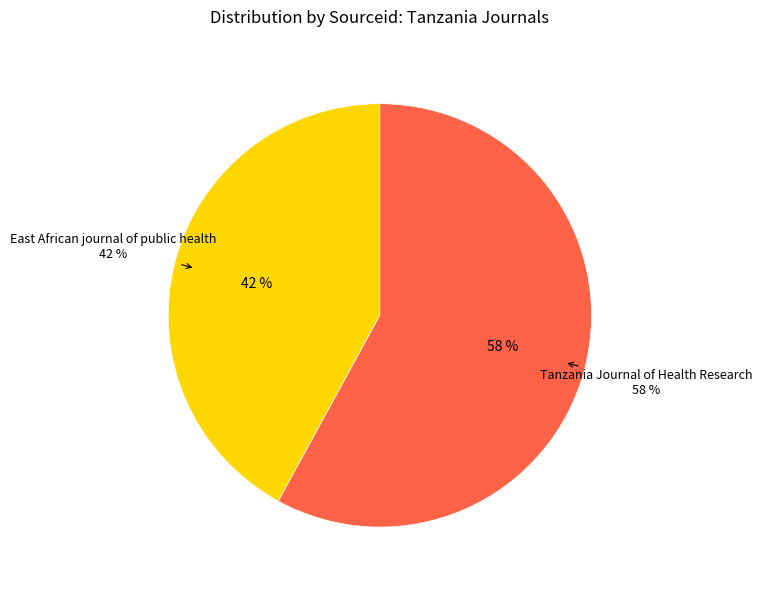

To the nearest percent, what is the difference between the largest and smallest slice percentages?

16%